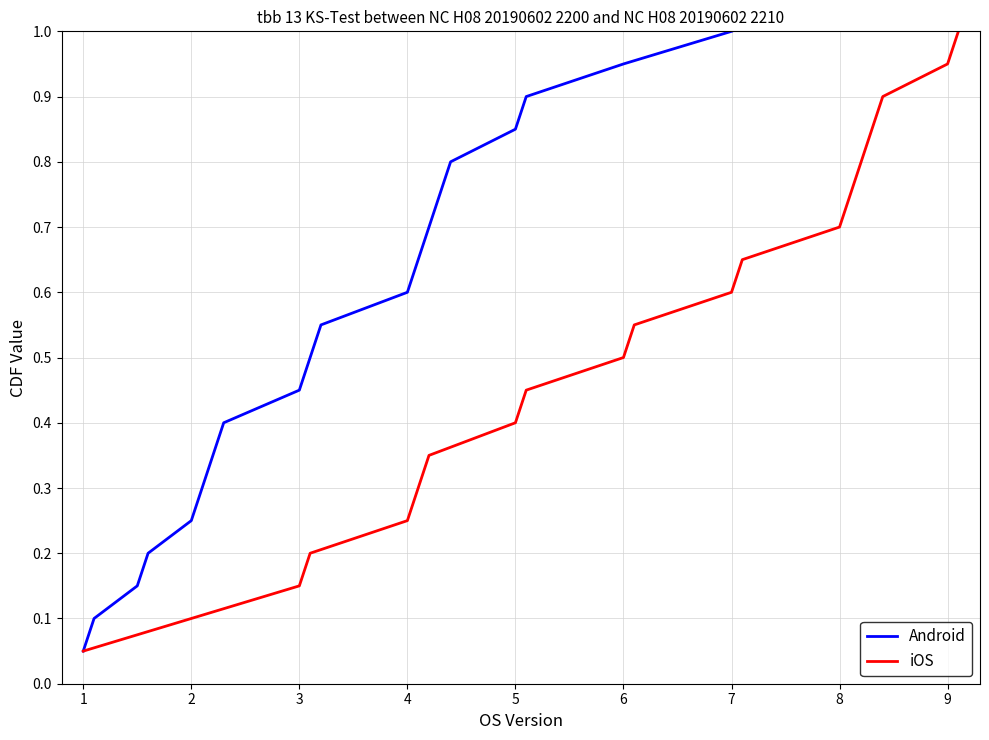

Which category has the highest value in the Android series?

7